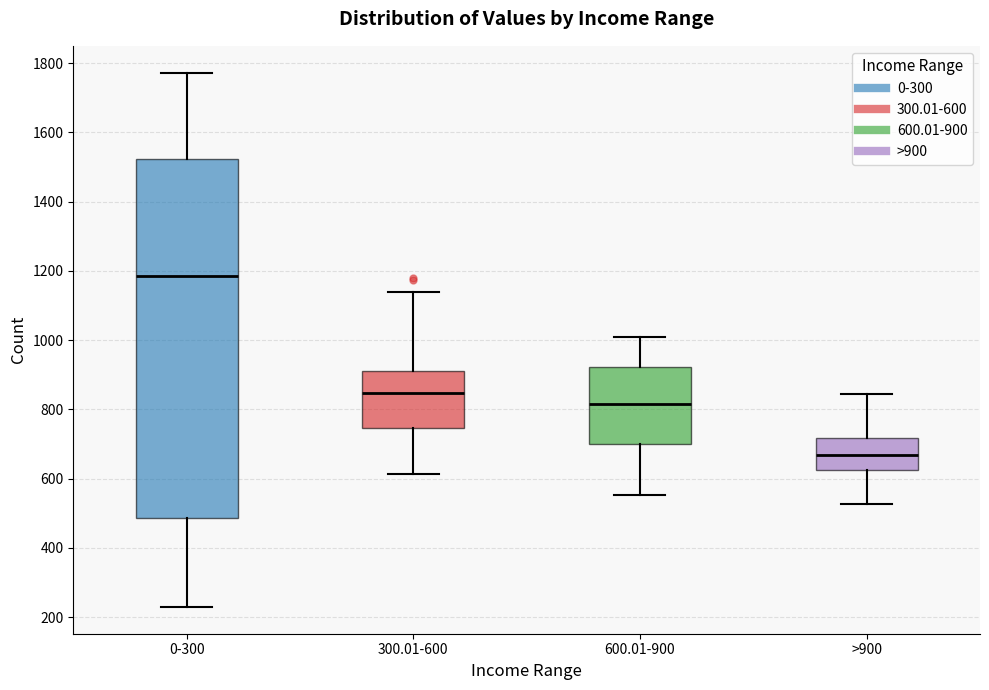

Reading left to right, transcribe this box plot: for each box, give where its median line is, the range the box spans, and where its two whiskers end, as read against the y-axis. The values are not printed on the chart, so give them approximately, as read against the axis.

0-300: median 1180, box 480 to 1520, whiskers 220 to 1780
300.01-600: median 840, box 740 to 920, whiskers 620 to 1140
600.01-900: median 820, box 700 to 920, whiskers 560 to 1000
>900: median 660, box 620 to 720, whiskers 520 to 840